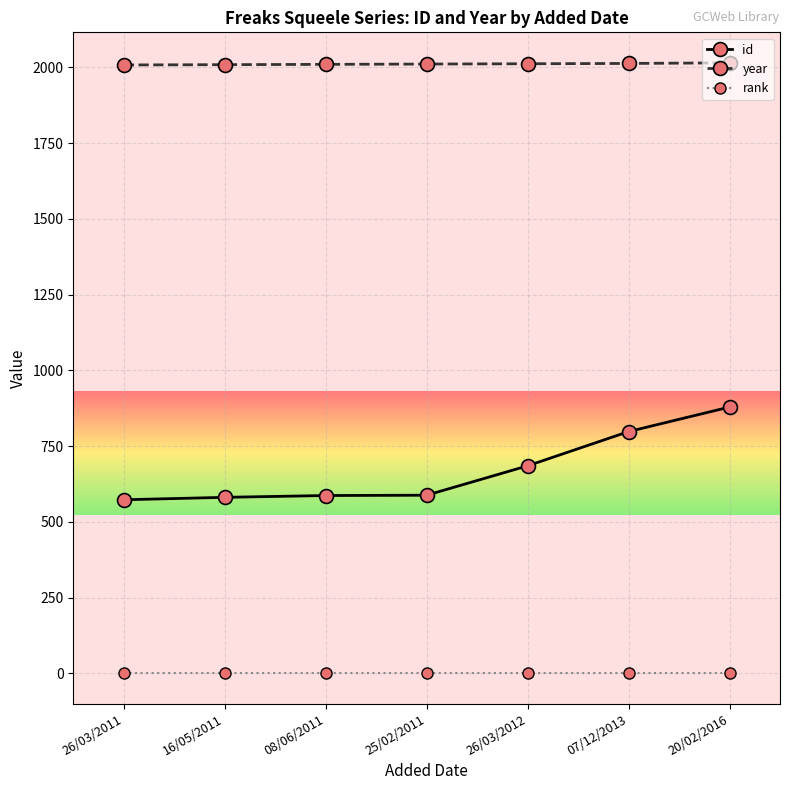

What is the sum of the id values at 25/02/2011 and 26/03/2012?

1273